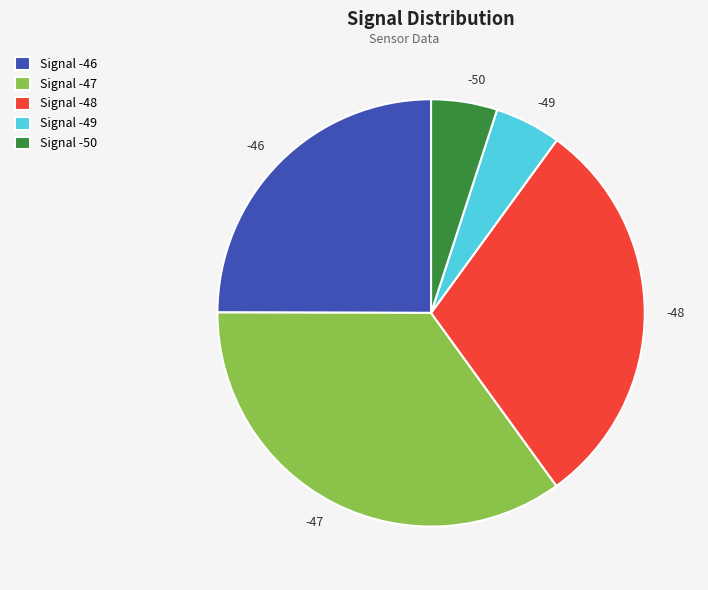

How many slices are in this pie chart?

5